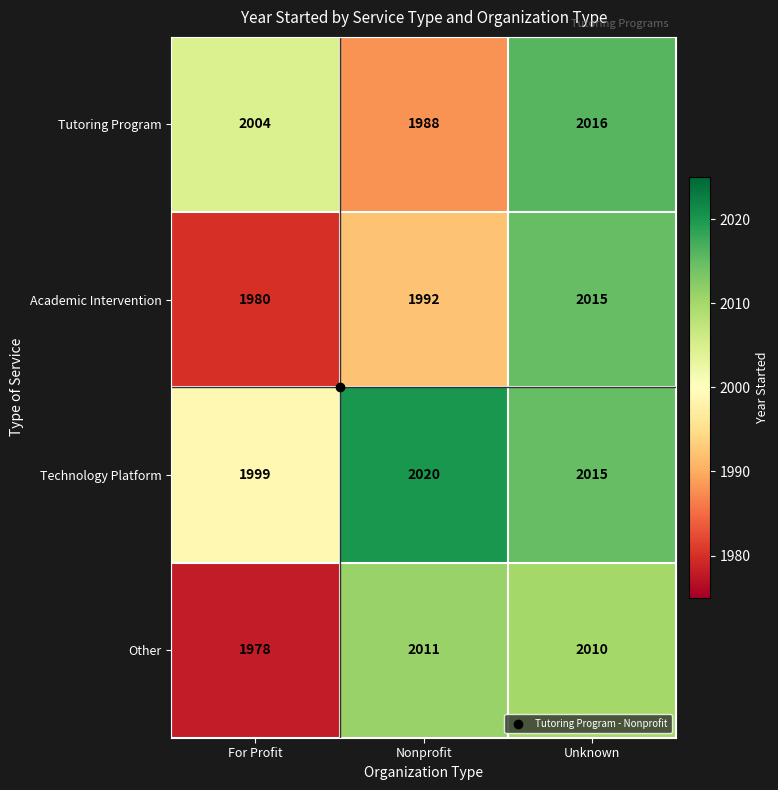

What is the spread (max minus min) of values at Nonprofit?

32